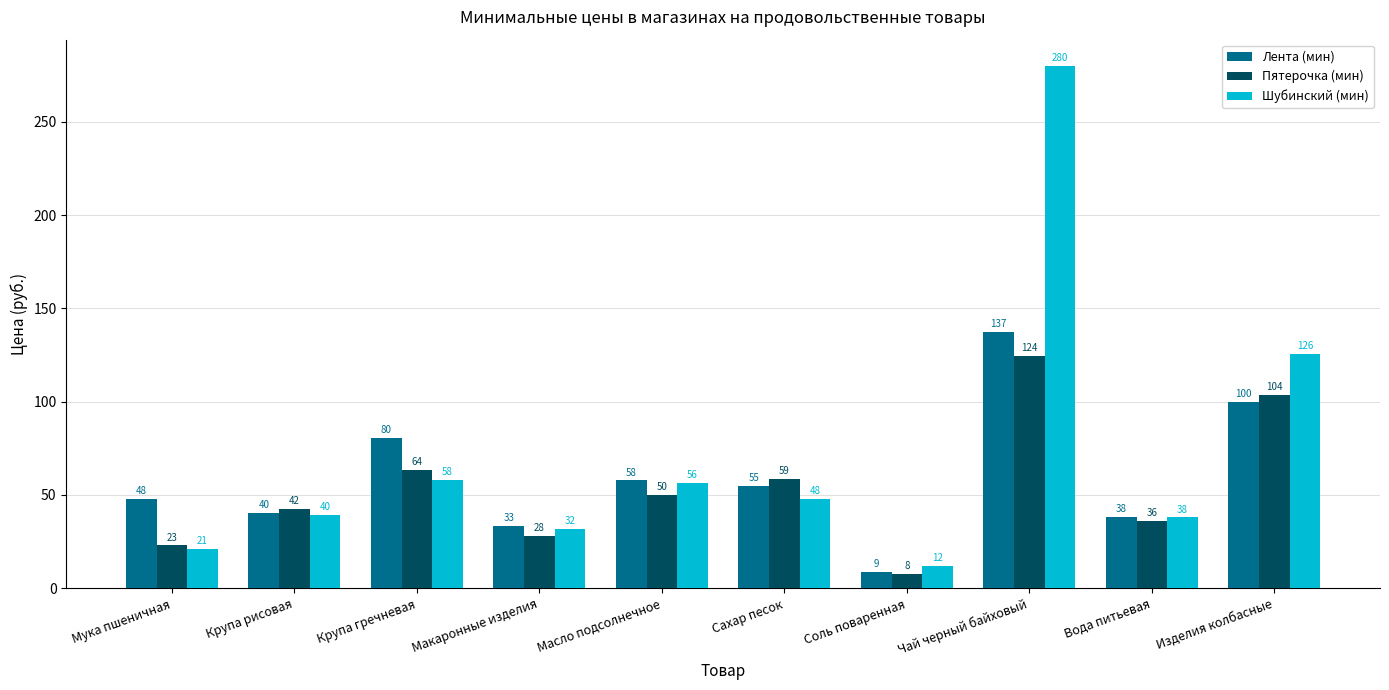

Is the value of Пятерочка (мин) at Мука пшеничная greater than the value of Лента (мин) at Изделия колбасные?

No